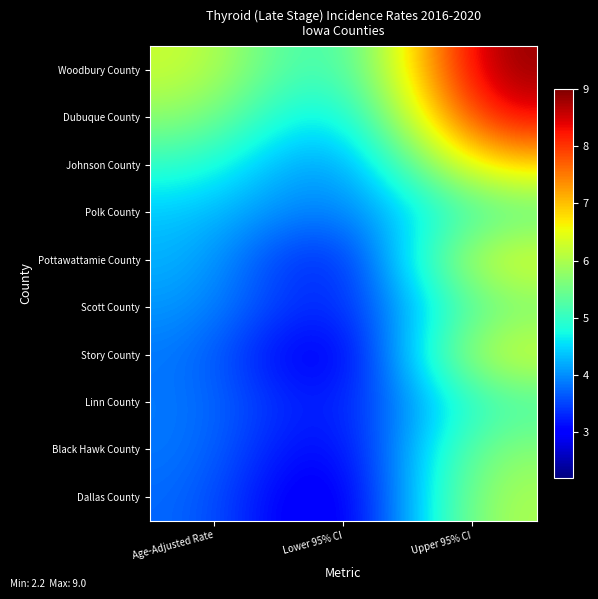

At which category does the chart reach its peak across all series?

Upper 95% CI